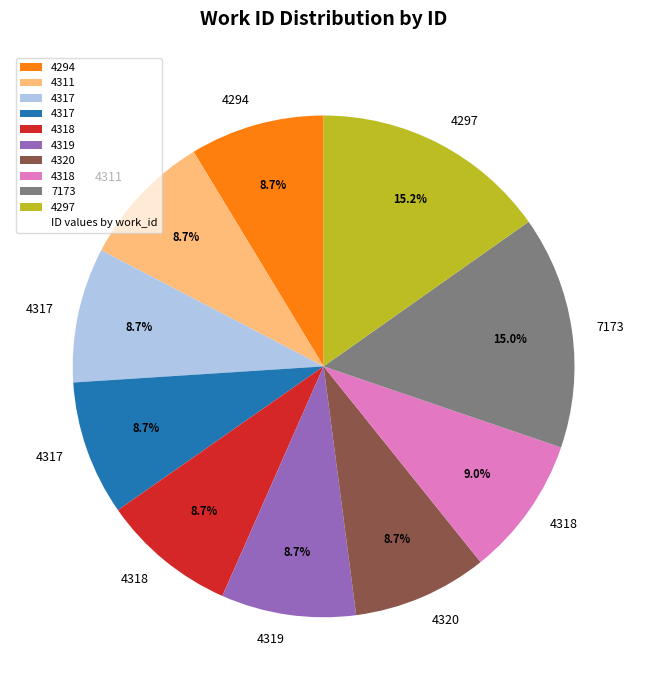

Does any single category account for the majority?

No